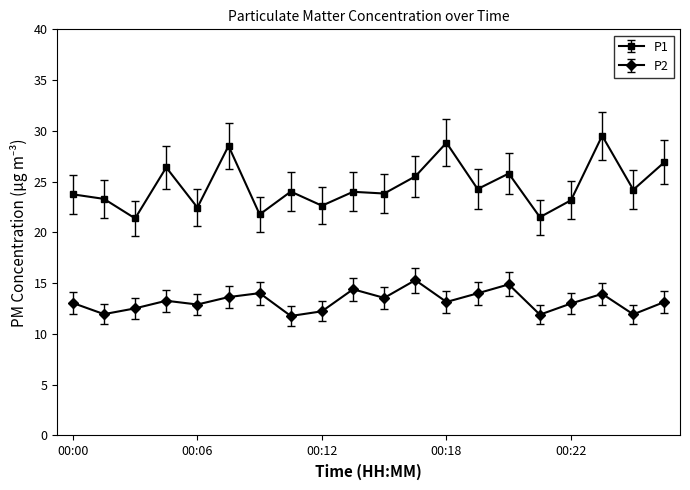

At how many categories does at least one series exceed 20?

20